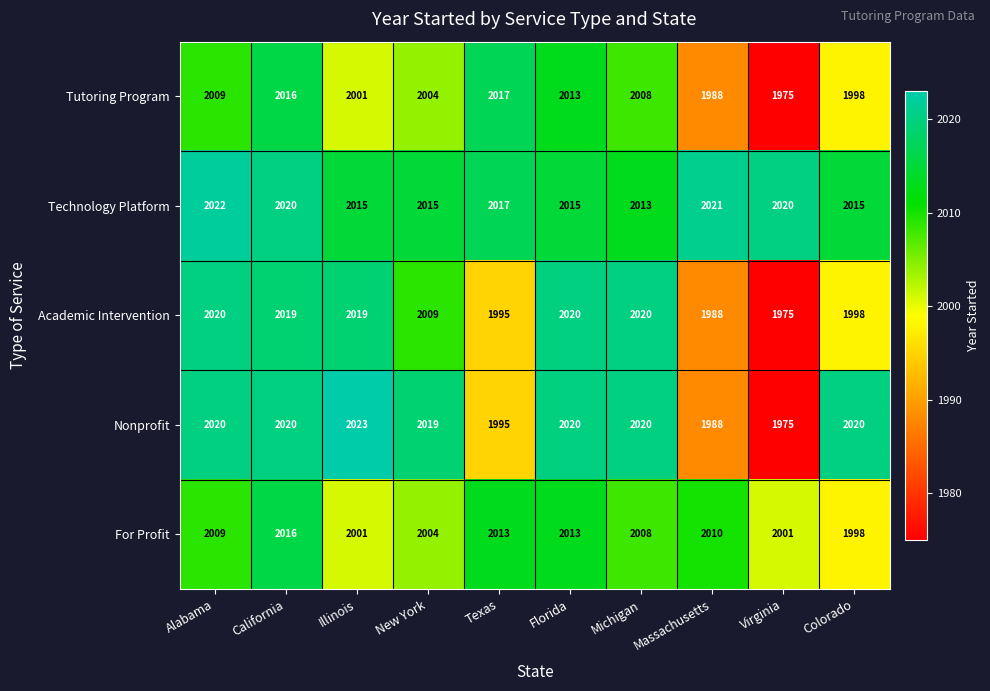

At which label is For Profit closest to 2007?

Michigan